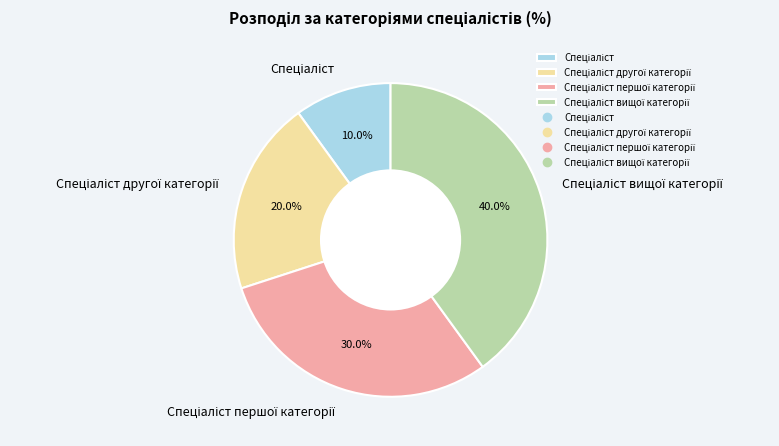

How many slices are in this pie chart?

4